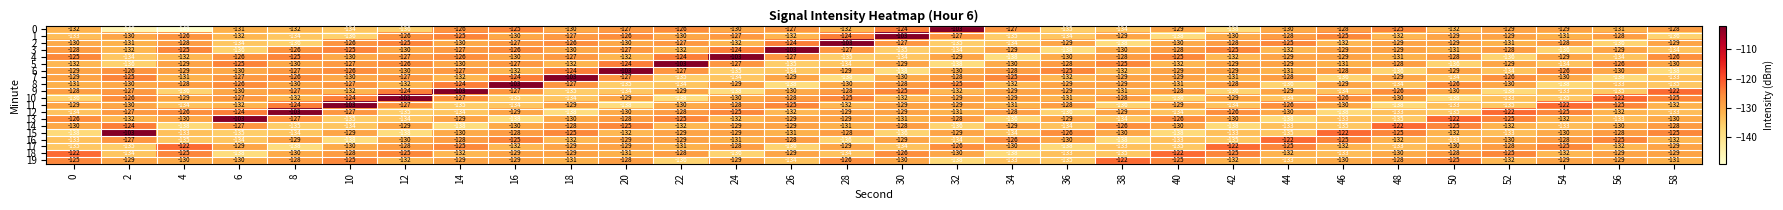

How many values in the 8 series are below -130?

12